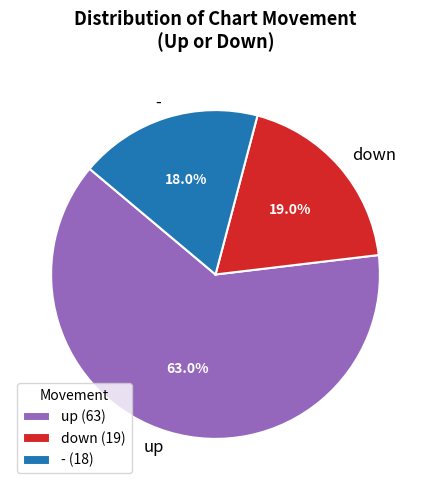

To the nearest percent, what is the difference between the largest and smallest slice percentages?

45%